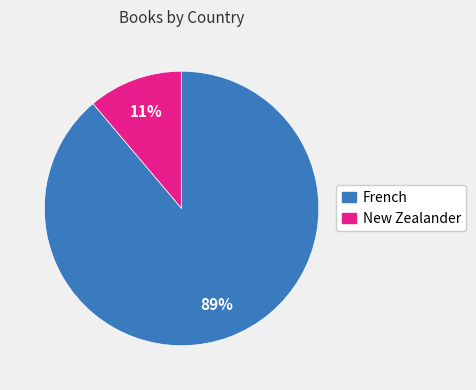

Rank the categories by value from highest to lowest.

French, New Zealander